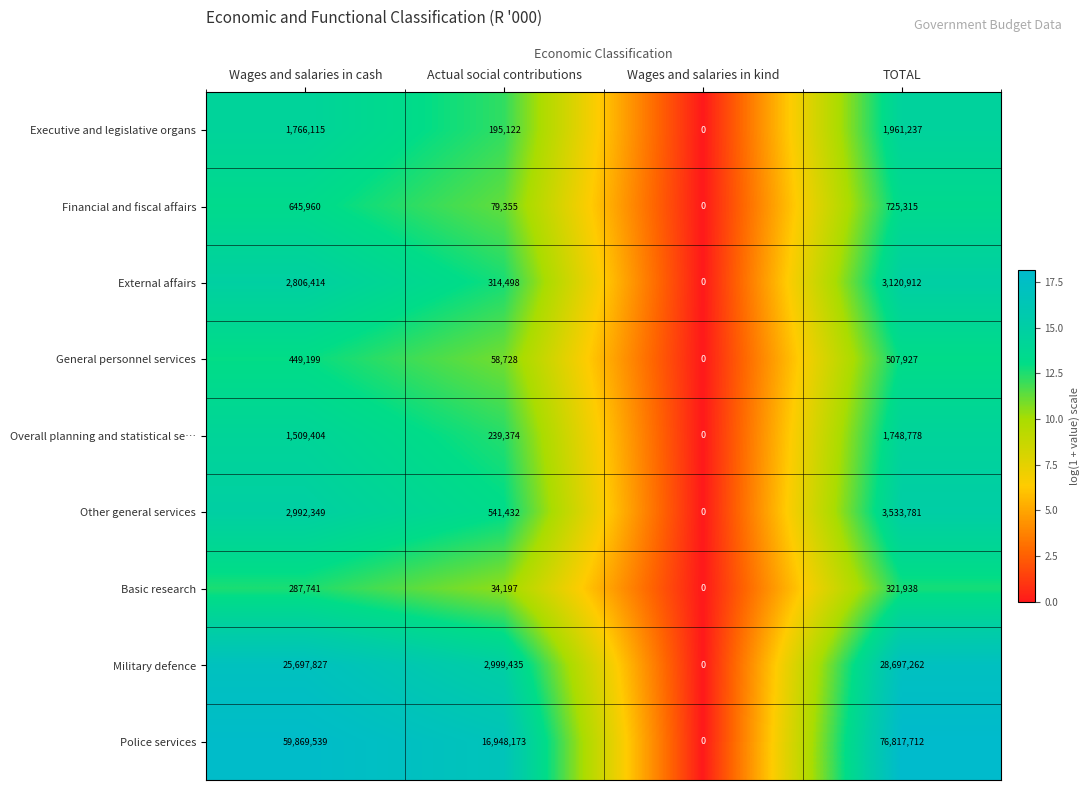

True or false: Executive and legislative organs has a value of 1766115 at Wages and salaries in cash.

True